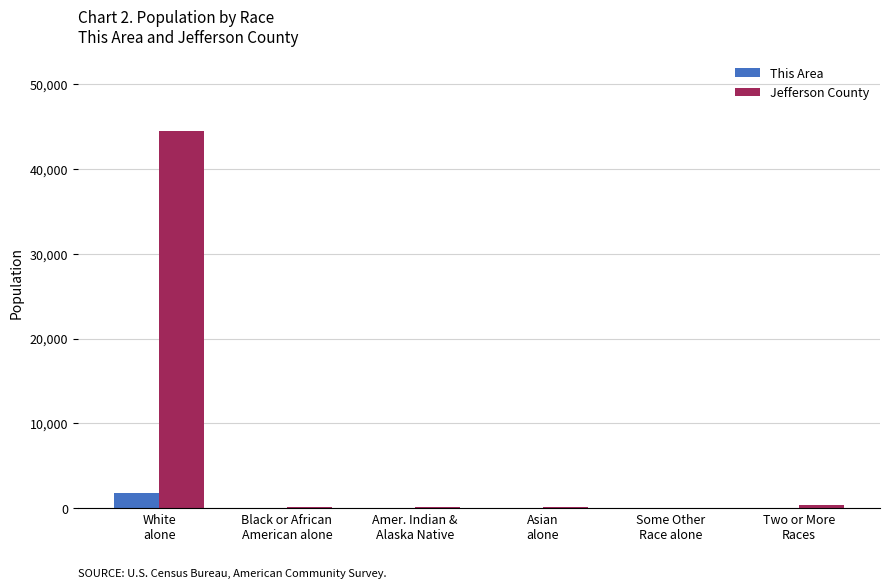

How many categories are shown in the chart?

6